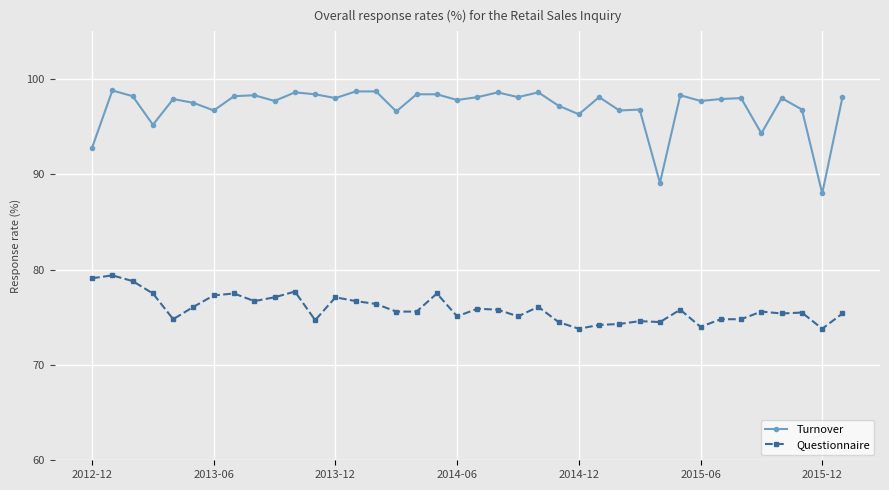

True or false: Turnover has more than 0 points higher than both neighbors.

True